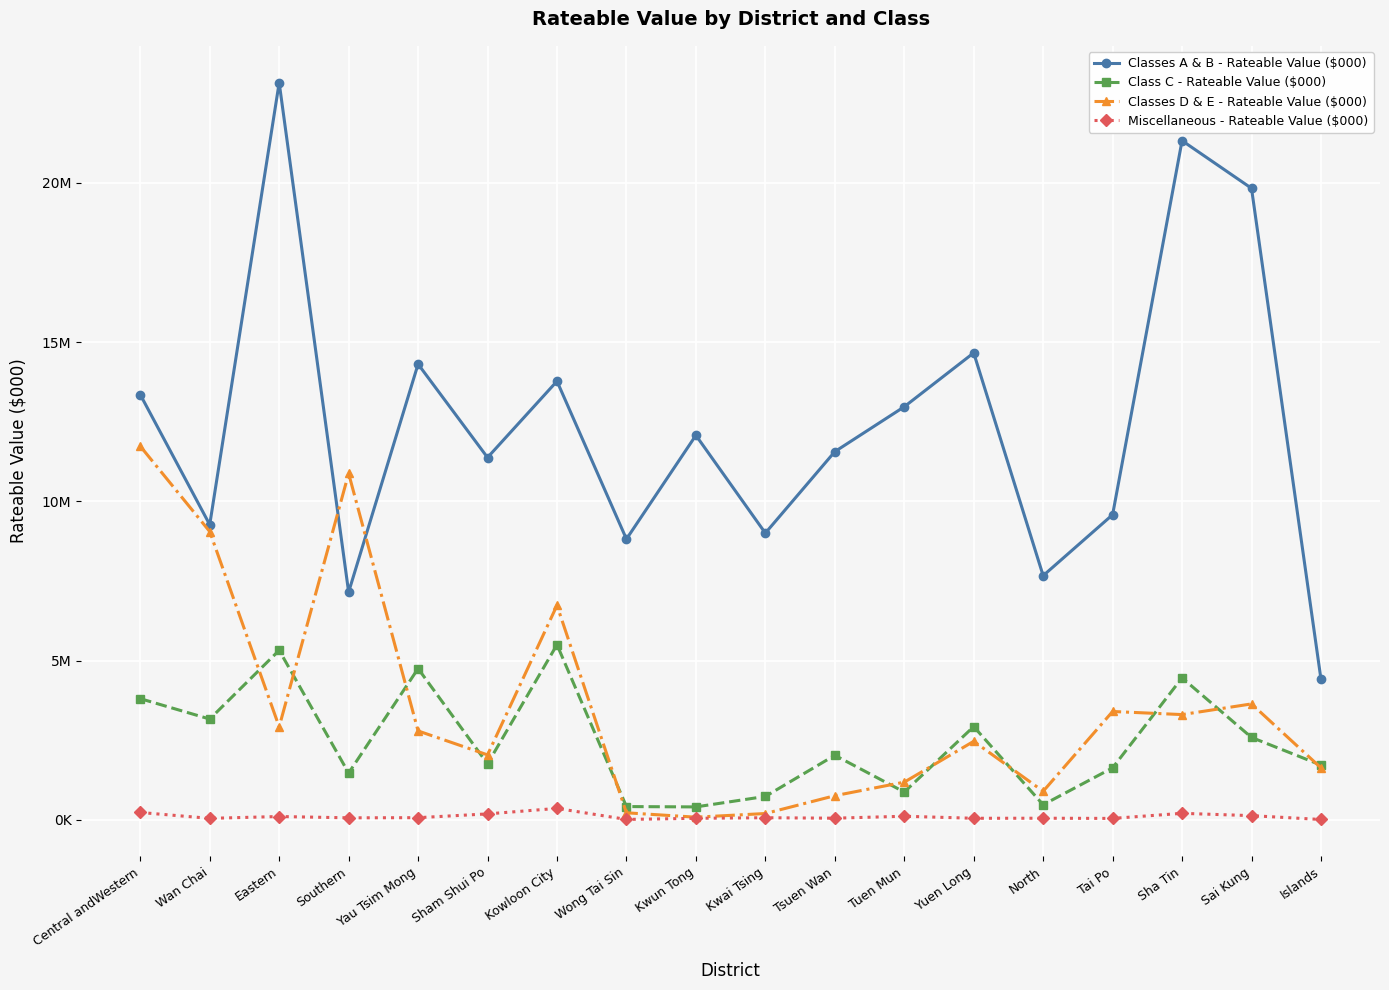

Rank the categories by Miscellaneous - Rateable Value ($000) value from highest to lowest.

Kowloon City, Central andWestern, Sha Tin, Sham Shui Po, Sai Kung, Tuen Mun, Eastern, Yau Tsim Mong, Kwai Tsing, Southern, Tsuen Wan, North, Yuen Long, Kwun Tong, Wan Chai, Tai Po, Wong Tai Sin, Islands